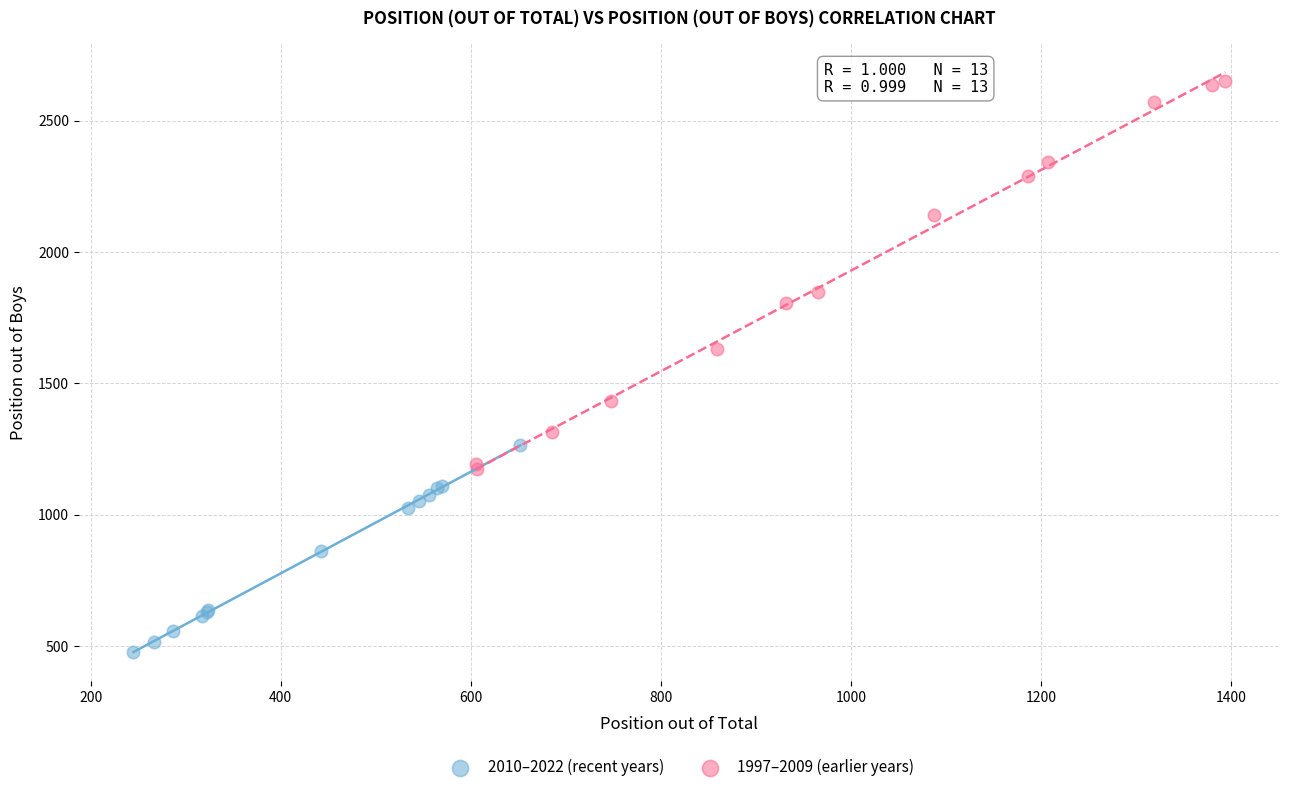

Which series has the largest Y range (max minus min)?

1997–2009 (earlier years)